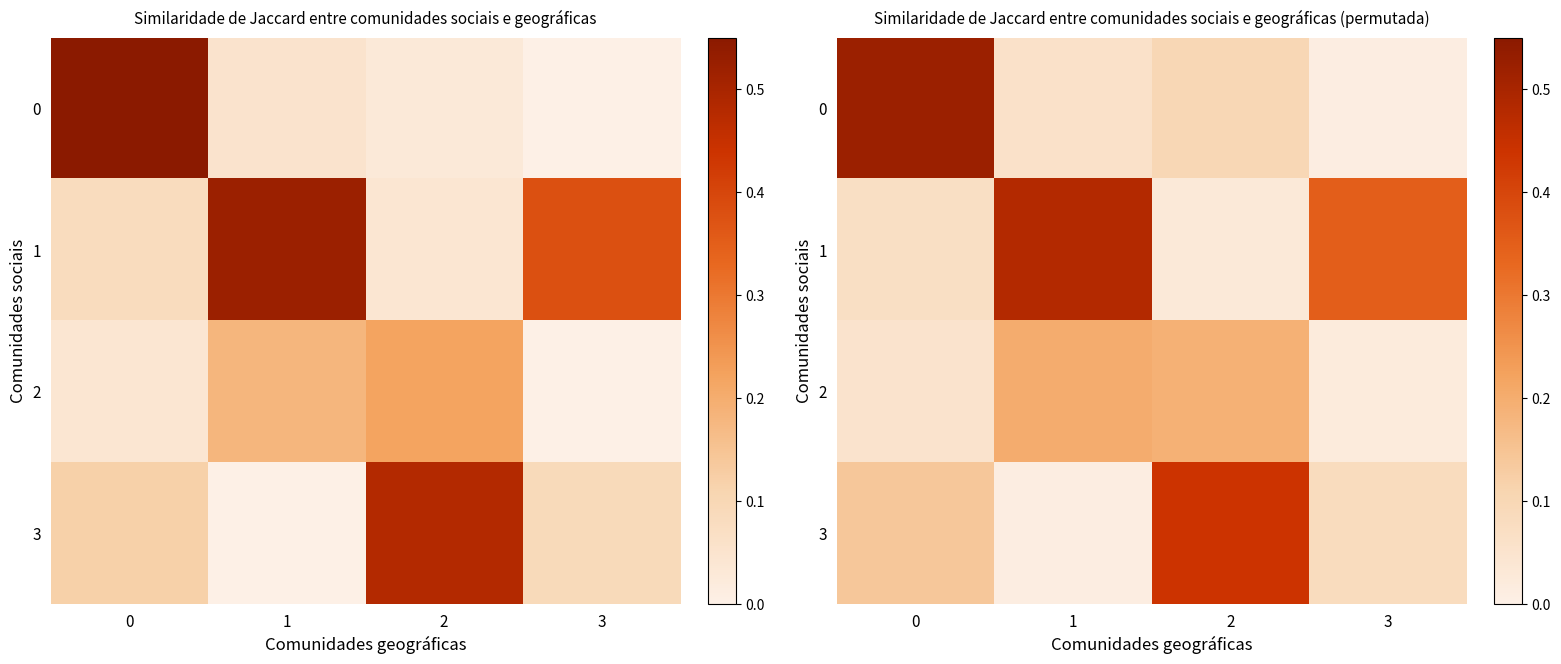

At which label does 2 reach its peak?

1